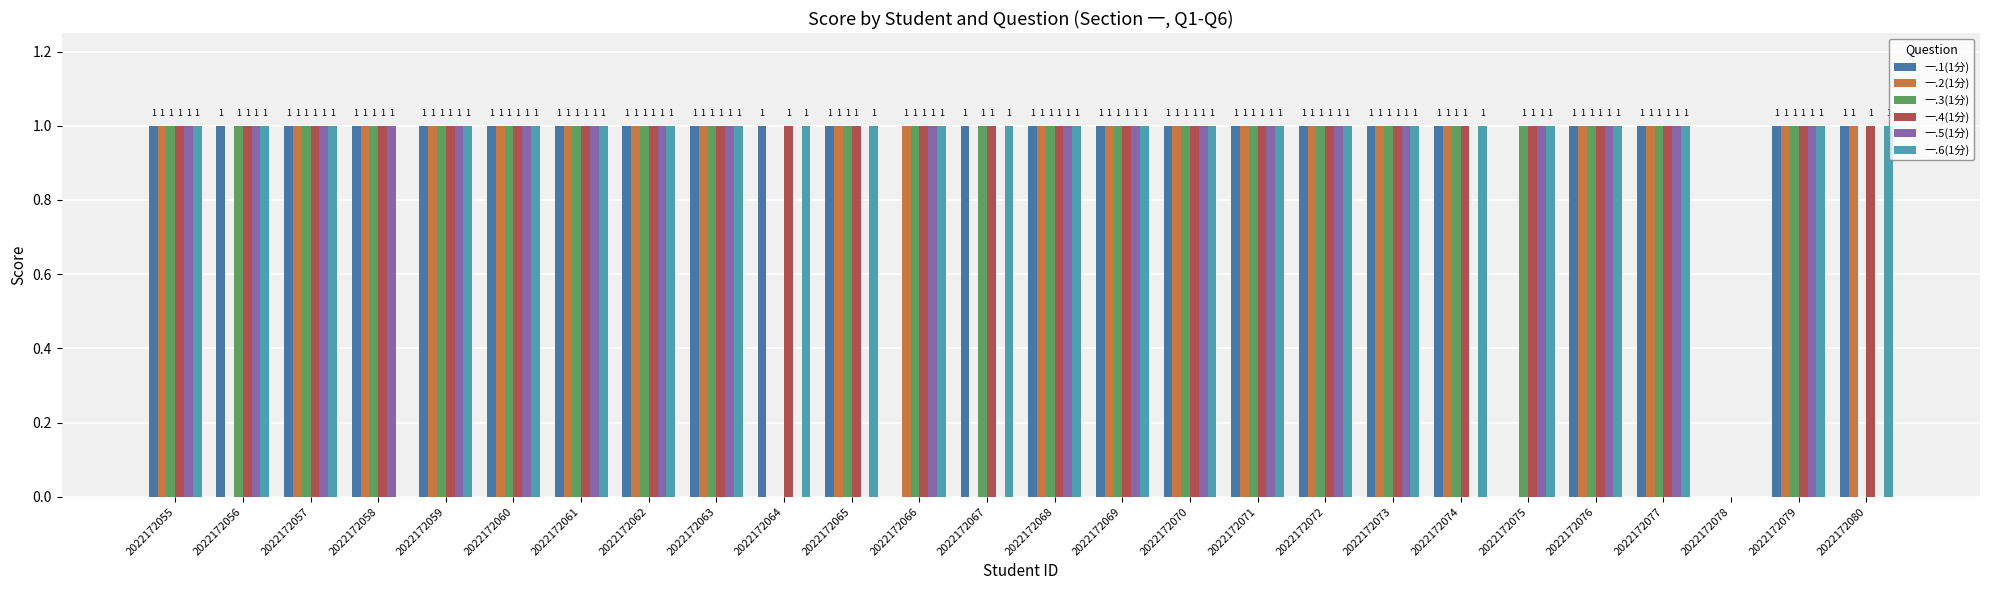

Reading right to left, transcribe all the data shown in this chart.

一.1(1分): 2022172080=1	2022172079=1	2022172078=0	2022172077=1	2022172076=1	2022172075=0	2022172074=1	2022172073=1	2022172072=1	2022172071=1	2022172070=1	2022172069=1	2022172068=1	2022172067=1	2022172066=0	2022172065=1	2022172064=1	2022172063=1	2022172062=1	2022172061=1	2022172060=1	2022172059=1	2022172058=1	2022172057=1	2022172056=1	2022172055=1
一.2(1分): 2022172080=1	2022172079=1	2022172078=0	2022172077=1	2022172076=1	2022172075=0	2022172074=1	2022172073=1	2022172072=1	2022172071=1	2022172070=1	2022172069=1	2022172068=1	2022172067=0	2022172066=1	2022172065=1	2022172064=0	2022172063=1	2022172062=1	2022172061=1	2022172060=1	2022172059=1	2022172058=1	2022172057=1	2022172056=0	2022172055=1
一.3(1分): 2022172080=0	2022172079=1	2022172078=0	2022172077=1	2022172076=1	2022172075=1	2022172074=1	2022172073=1	2022172072=1	2022172071=1	2022172070=1	2022172069=1	2022172068=1	2022172067=1	2022172066=1	2022172065=1	2022172064=0	2022172063=1	2022172062=1	2022172061=1	2022172060=1	2022172059=1	2022172058=1	2022172057=1	2022172056=1	2022172055=1
一.4(1分): 2022172080=1	2022172079=1	2022172078=0	2022172077=1	2022172076=1	2022172075=1	2022172074=1	2022172073=1	2022172072=1	2022172071=1	2022172070=1	2022172069=1	2022172068=1	2022172067=1	2022172066=1	2022172065=1	2022172064=1	2022172063=1	2022172062=1	2022172061=1	2022172060=1	2022172059=1	2022172058=1	2022172057=1	2022172056=1	2022172055=1
一.5(1分): 2022172080=0	2022172079=1	2022172078=0	2022172077=1	2022172076=1	2022172075=1	2022172074=0	2022172073=1	2022172072=1	2022172071=1	2022172070=1	2022172069=1	2022172068=1	2022172067=0	2022172066=1	2022172065=0	2022172064=0	2022172063=1	2022172062=1	2022172061=1	2022172060=1	2022172059=1	2022172058=1	2022172057=1	2022172056=1	2022172055=1
一.6(1分): 2022172080=1	2022172079=1	2022172078=0	2022172077=1	2022172076=1	2022172075=1	2022172074=1	2022172073=1	2022172072=1	2022172071=1	2022172070=1	2022172069=1	2022172068=1	2022172067=1	2022172066=1	2022172065=1	2022172064=1	2022172063=1	2022172062=1	2022172061=1	2022172060=1	2022172059=1	2022172058=0	2022172057=1	2022172056=1	2022172055=1